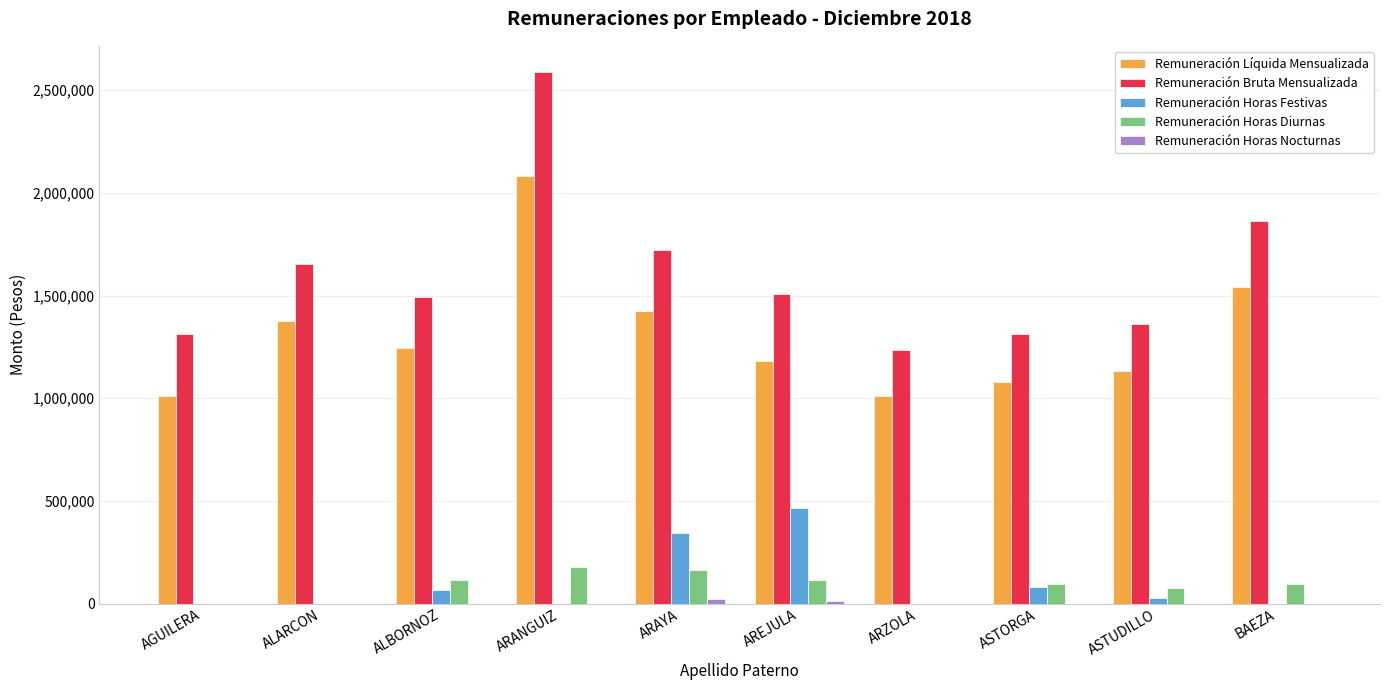

What is the sum of all Remuneración Horas Festivas values?

989574